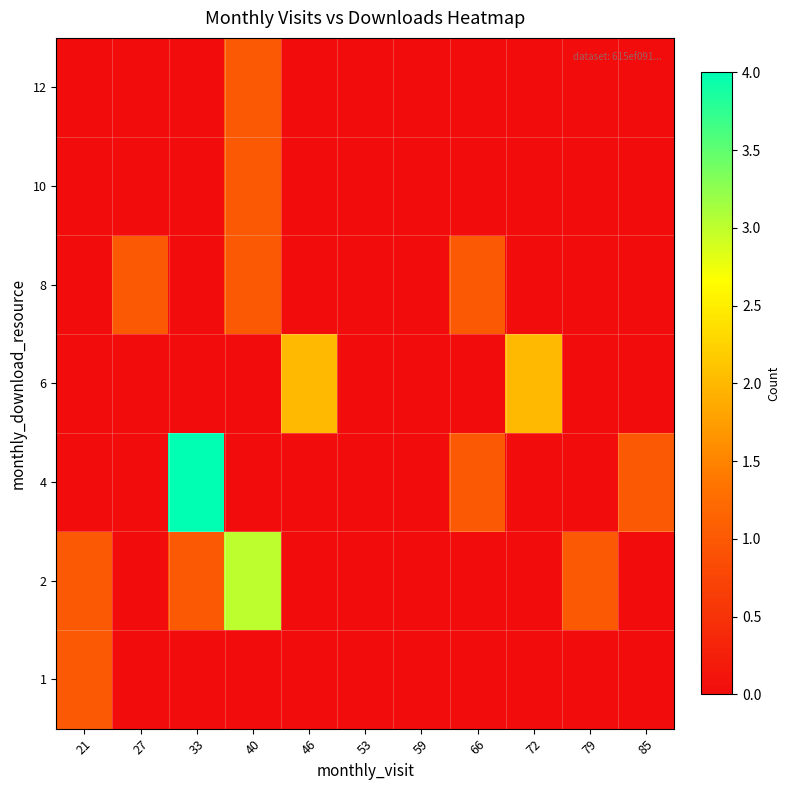

Reading right to left, extract all data points from this chart.

1: 85=0	79=0	72=0	66=0	59=0	53=0	46=0	40=0	33=0	27=0	21=1
2: 85=0	79=1	72=0	66=0	59=0	53=0	46=0	40=3	33=1	27=0	21=1
4: 85=1	79=0	72=0	66=1	59=0	53=0	46=0	40=0	33=4	27=0	21=0
6: 85=0	79=0	72=2	66=0	59=0	53=0	46=2	40=0	33=0	27=0	21=0
8: 85=0	79=0	72=0	66=1	59=0	53=0	46=0	40=1	33=0	27=1	21=0
10: 85=0	79=0	72=0	66=0	59=0	53=0	46=0	40=1	33=0	27=0	21=0
12: 85=0	79=0	72=0	66=0	59=0	53=0	46=0	40=1	33=0	27=0	21=0